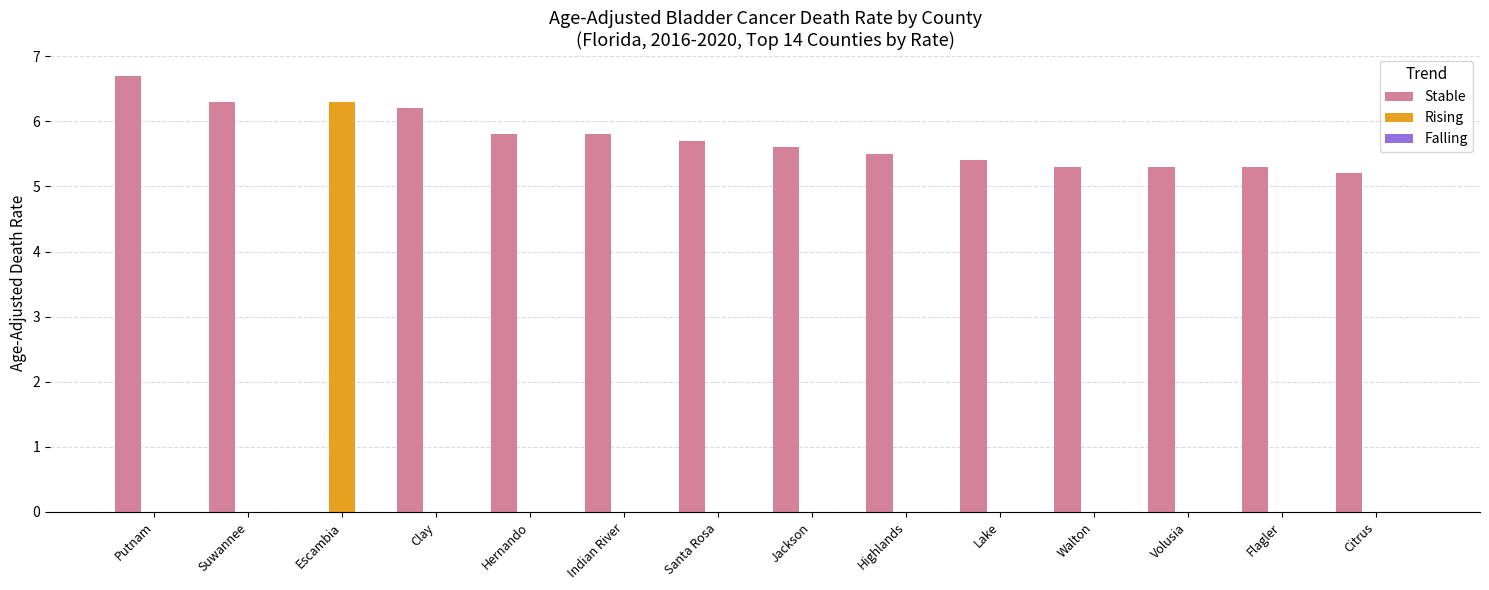

The value of Rising at Indian River is -2.7. True or false?

False